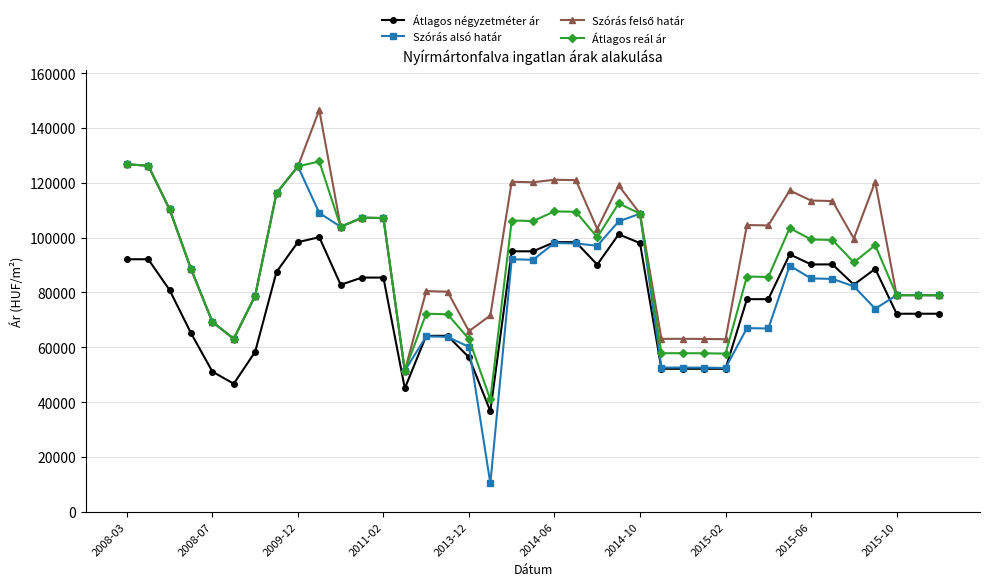

True or false: Átlagos négyzetméter ár and Átlagos reál ár intersect in this chart.

False